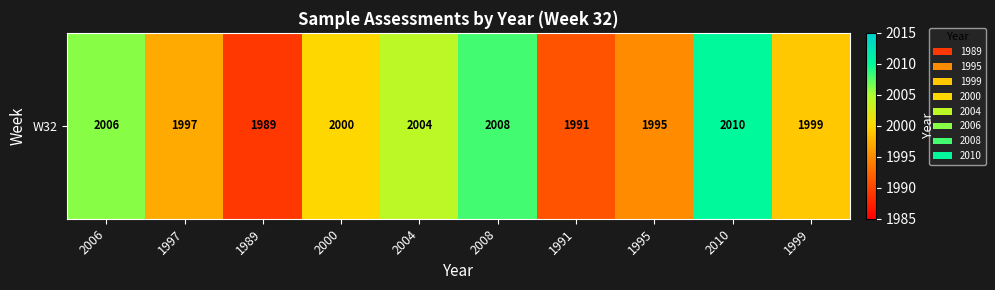

Reading right to left, extract all data points from this chart.

1999	2010	1995	1991	2008	2004	2000	1989	1997	2006